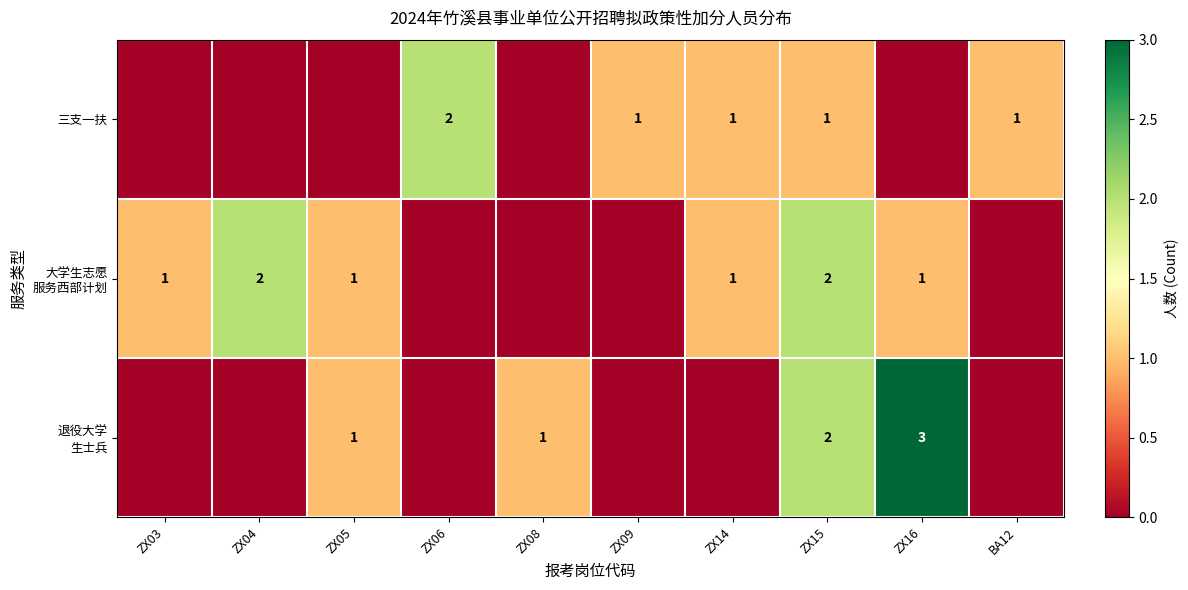

The 三支一扶 series shows 1 at ZX15. True or false?

True